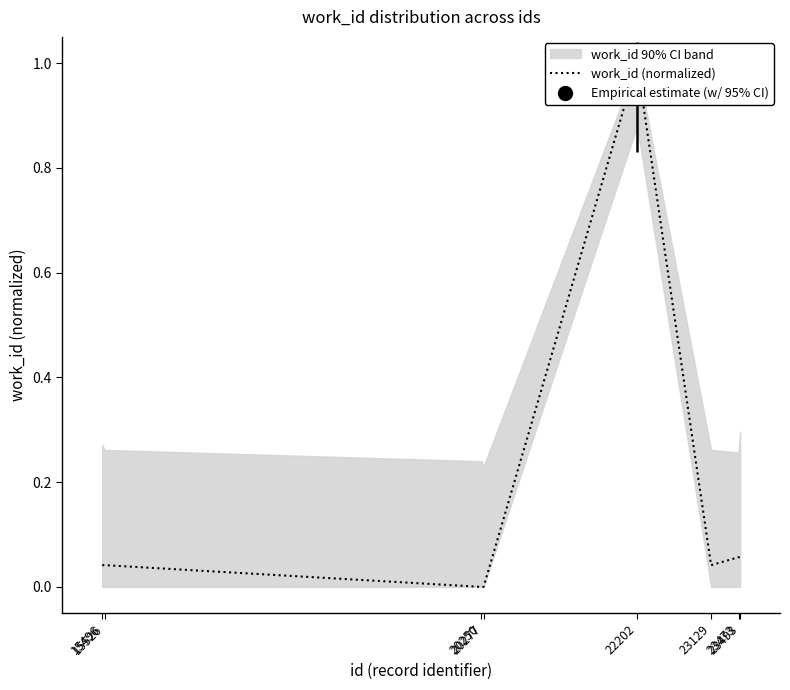

True or false: the data has more than 1 interior local peaks.

False